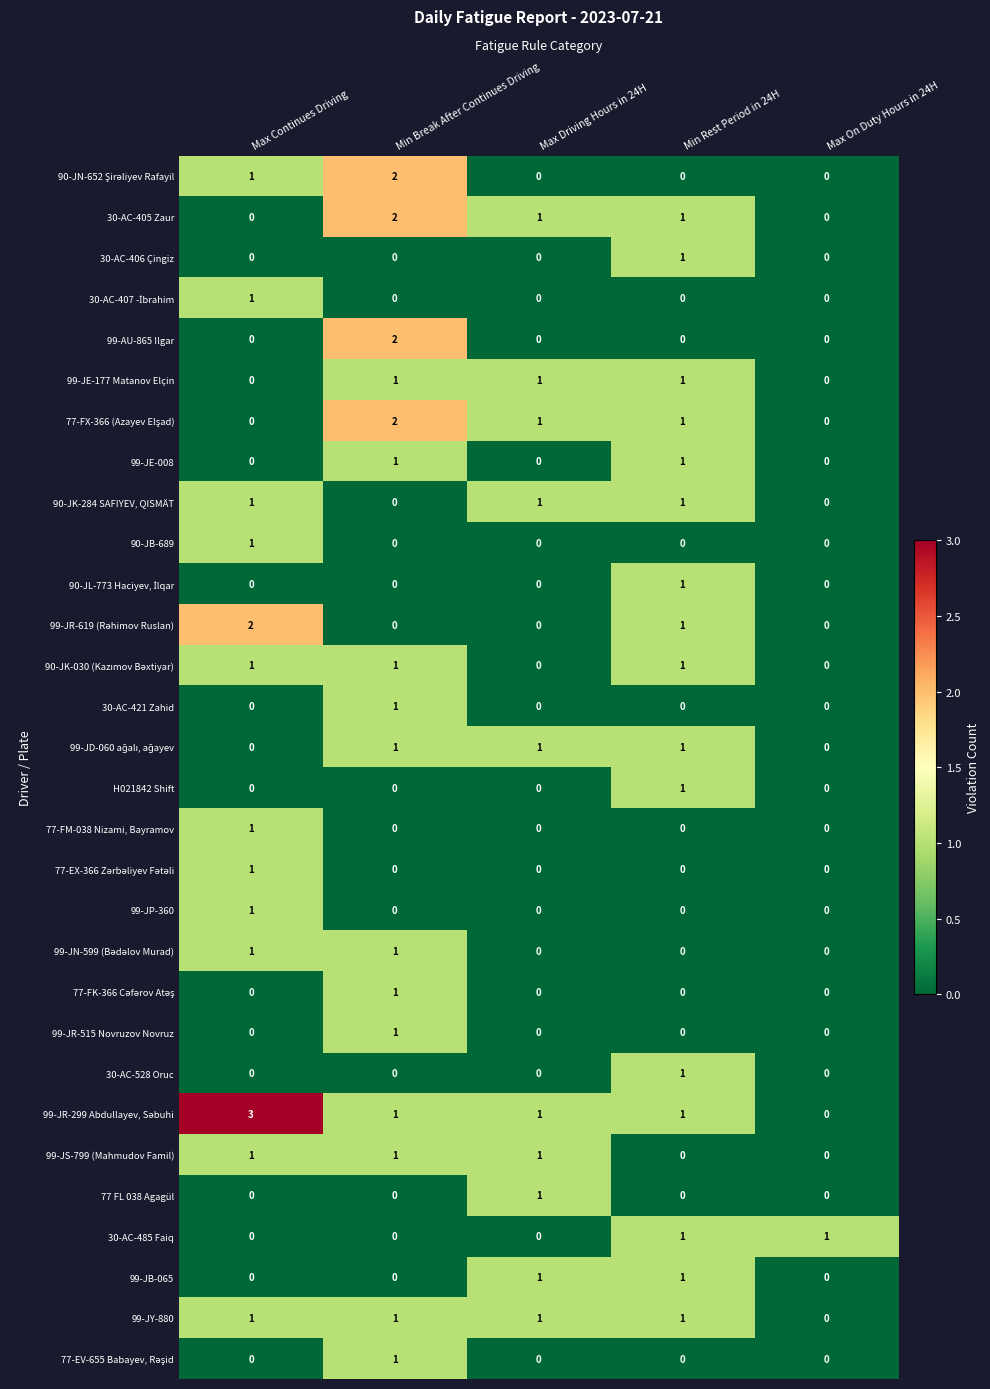

The 99-AU-865 Ilgar series shows 0 at Max On Duty Hours in 24H. True or false?

True